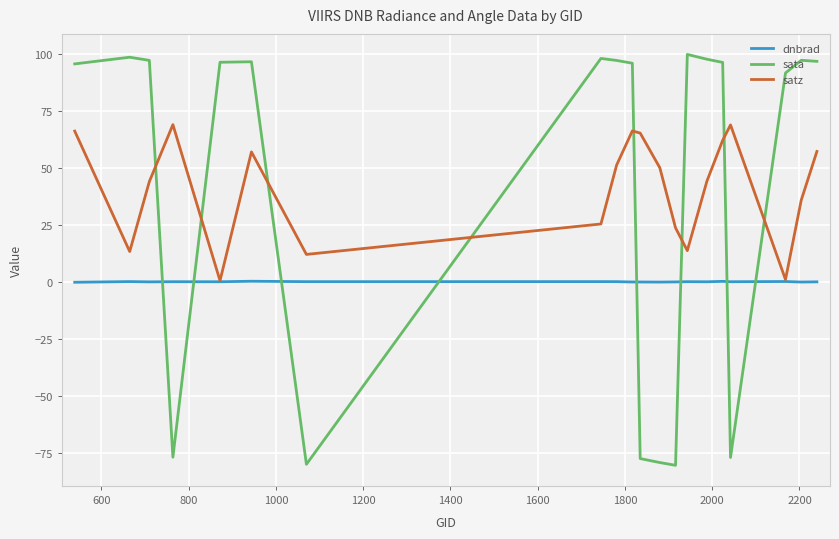

What are all the series names shown in the legend?

dnbrad, sata, satz